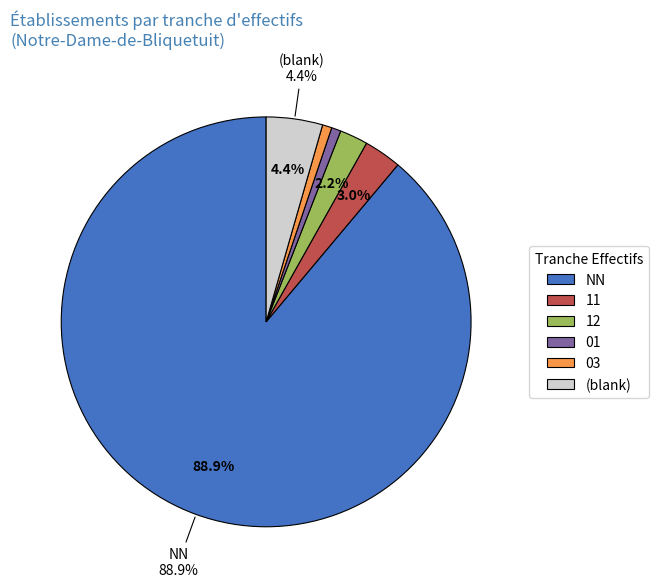

Approximately how many times larger is the value at (blank) compared to 11?

1.5